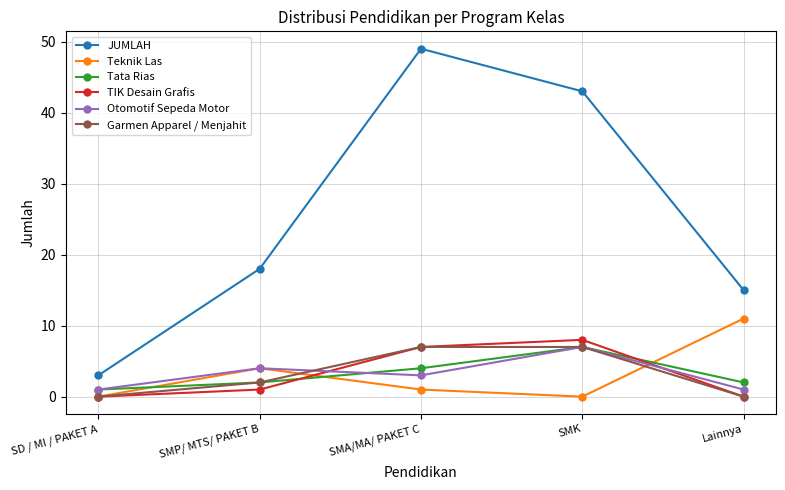

Is the value of Teknik Las at SMA/MA/ PAKET C greater than the value of TIK Desain Grafis at Lainnya?

Yes